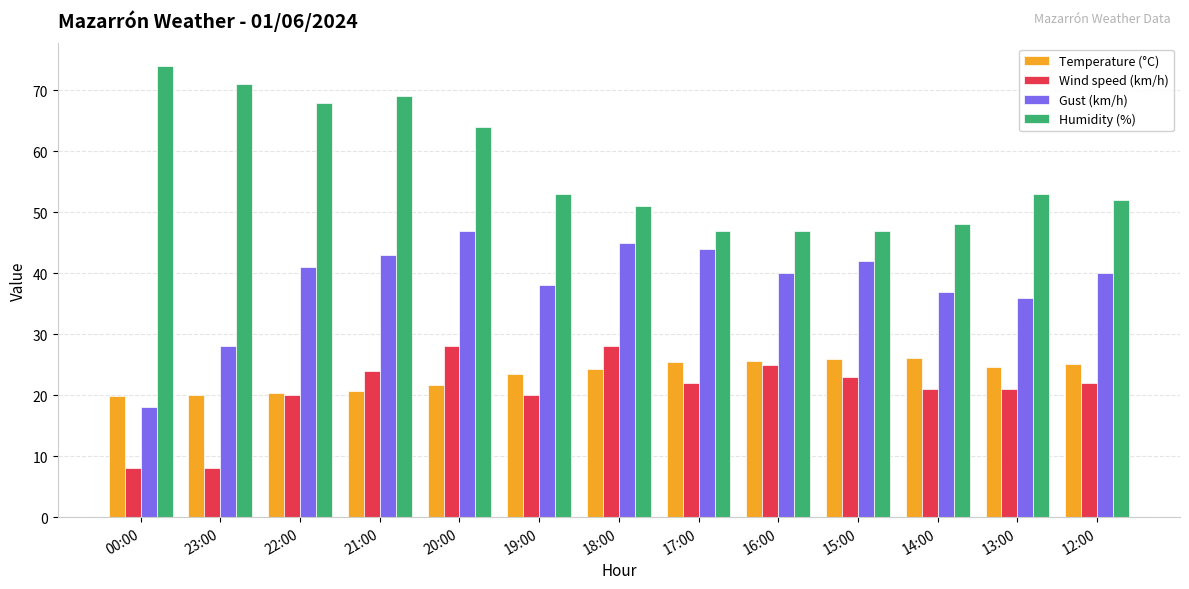

The value of Temperature (°C) at 14:00 is 11.1. True or false?

False